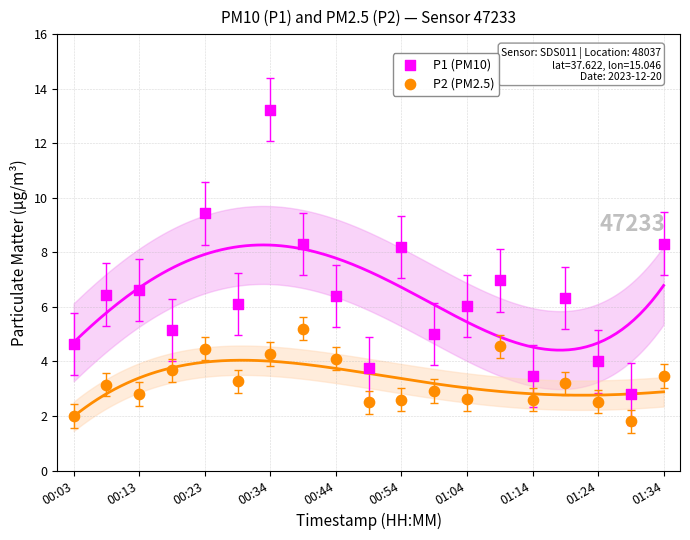

Which series reaches the maximum Y coordinate?

P1 (PM10)